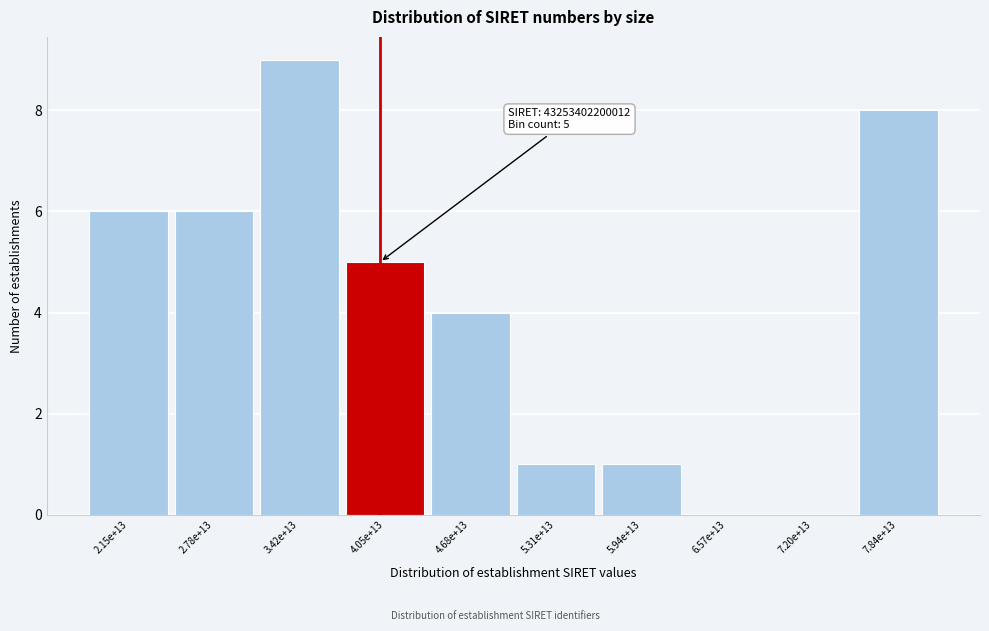

Reading left to right, transcribe all the data shown in this chart.

2.15e+13=6	2.78e+13=6	3.42e+13=9	4.05e+13=5	4.68e+13=4	5.31e+13=1	5.94e+13=1	6.57e+13=0	7.20e+13=0	7.84e+13=8